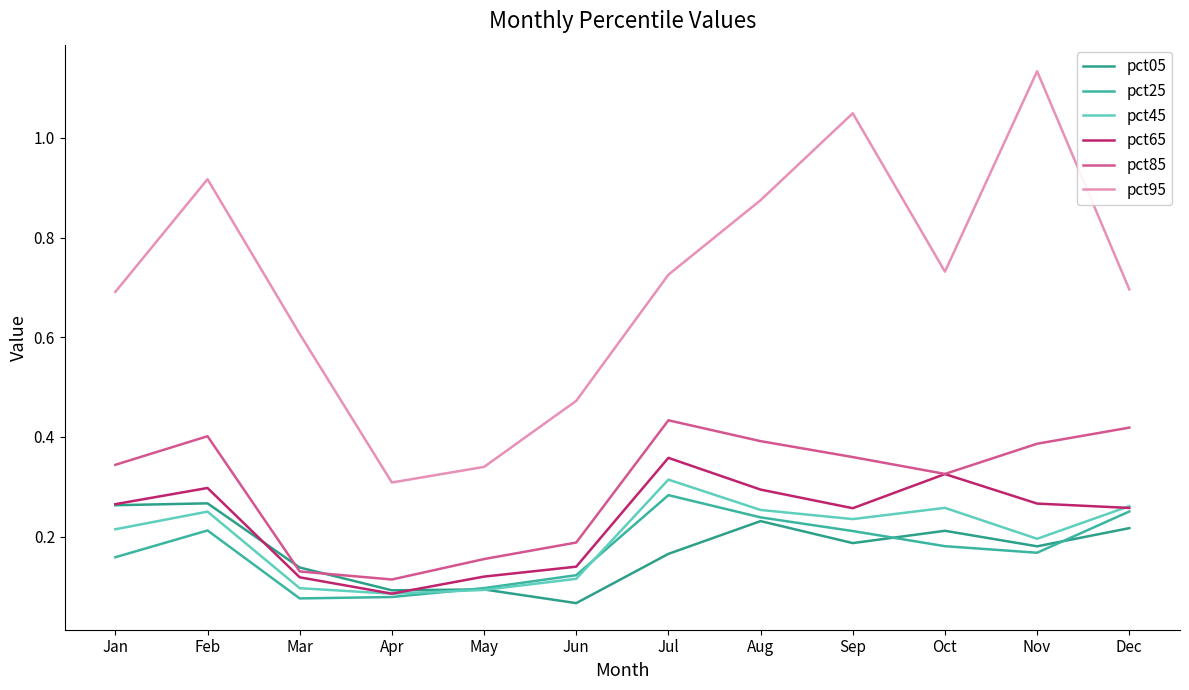

How many pct25 values are between 0 and 1?

12